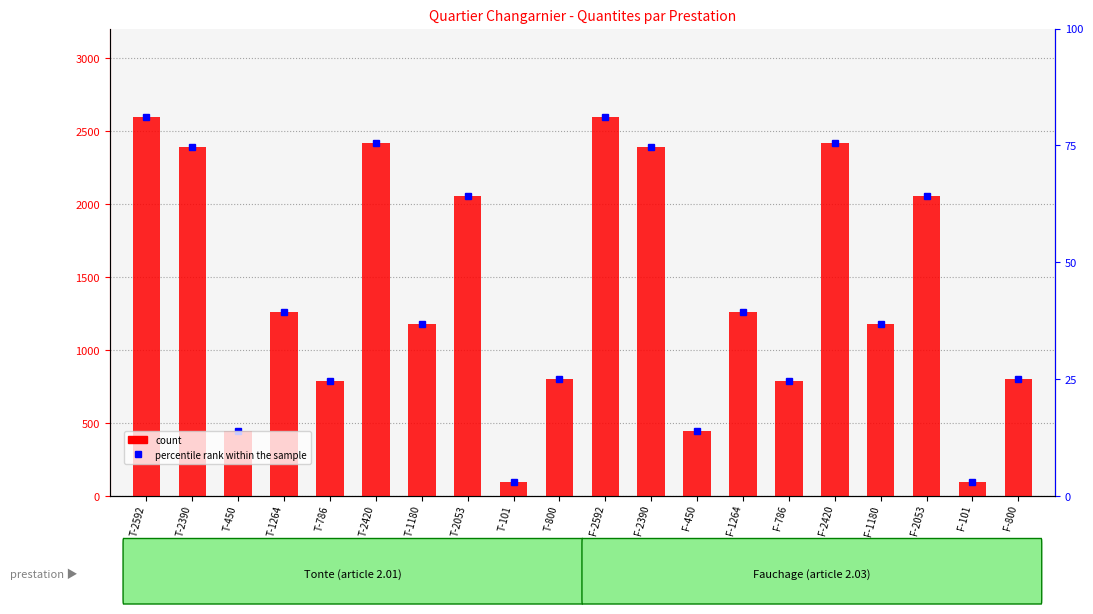

True or false: the data shows 133 at T-101.

False